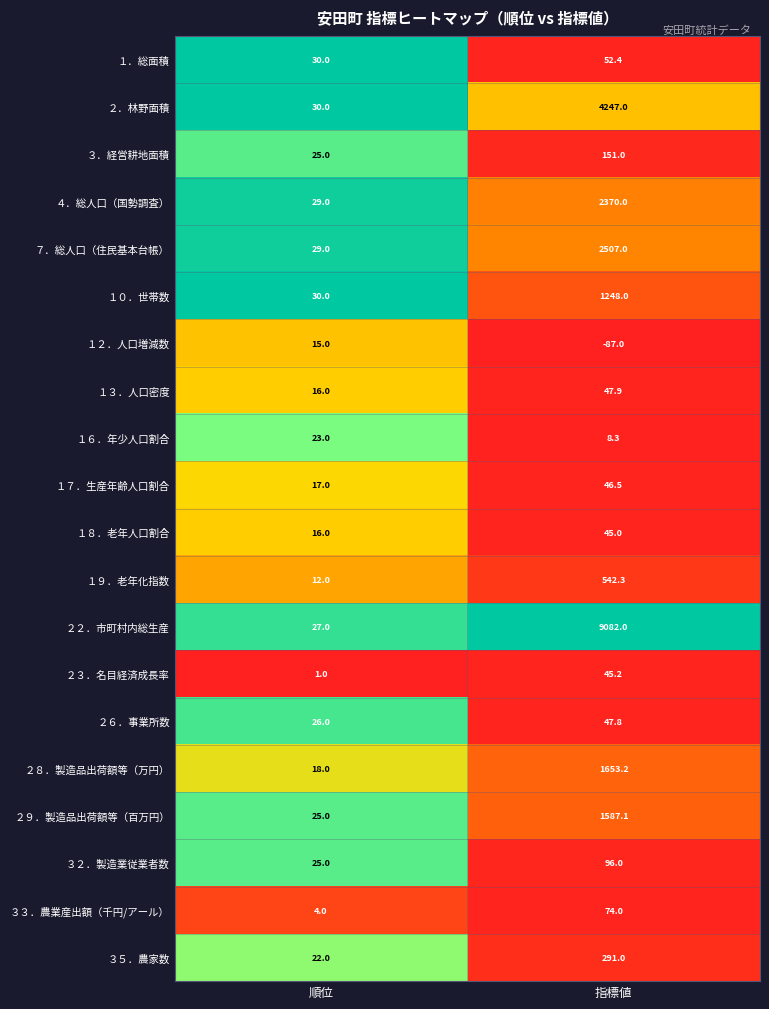

Between 順位 and 指標値, which series saw the biggest shift?

２２．市町村内総生産